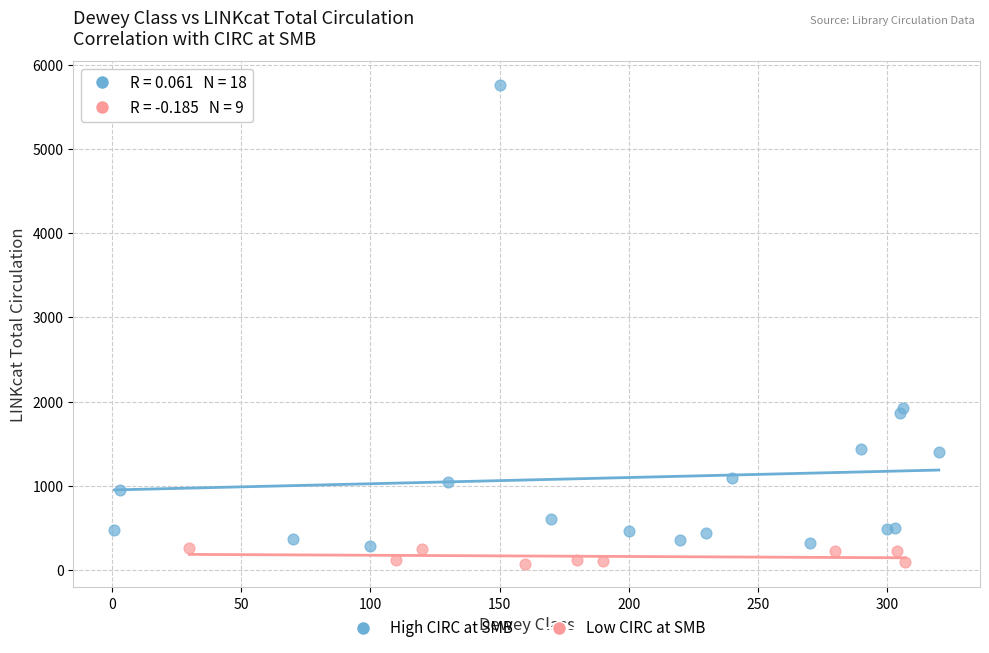

Which series has the largest Y range (max minus min)?

High CIRC at SMB